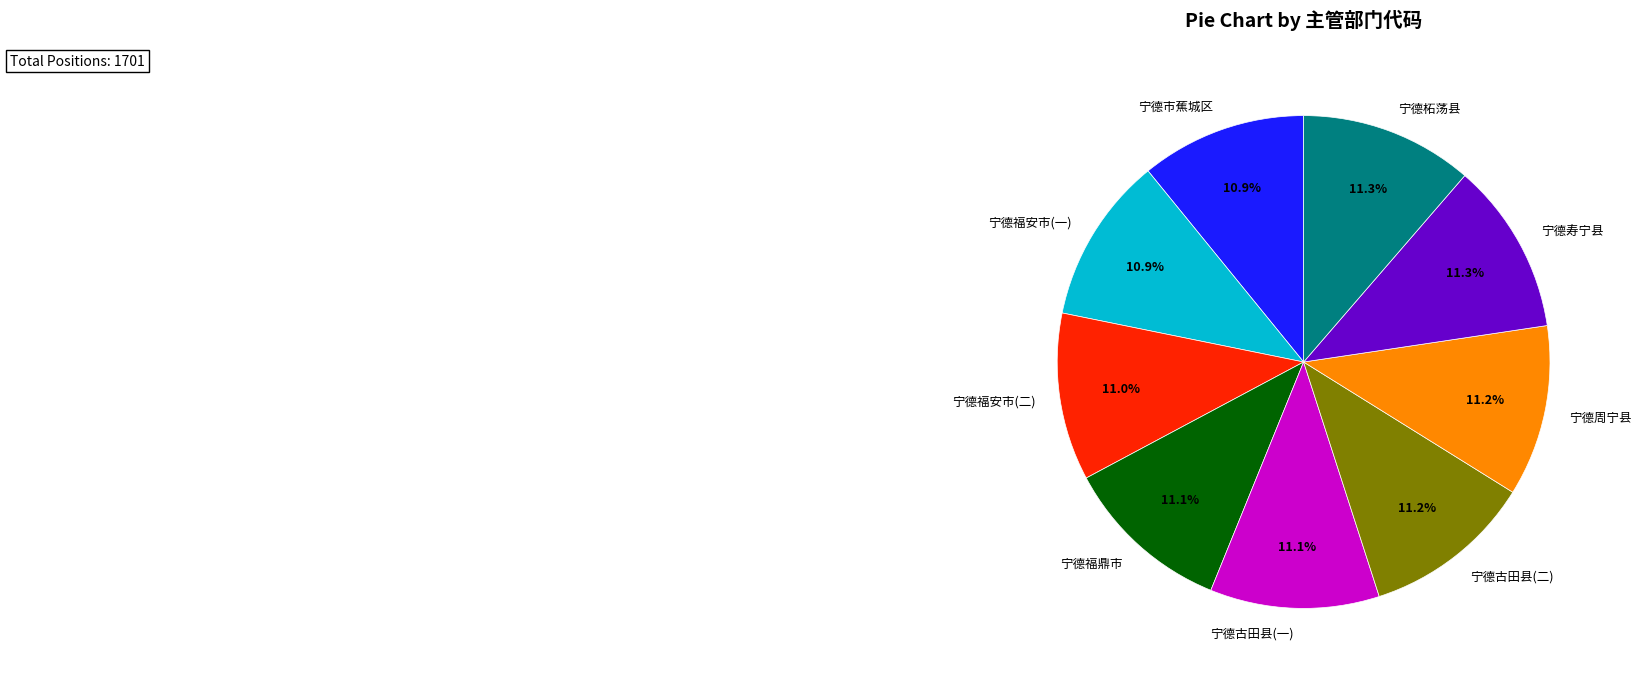

How many slices are in this pie chart?

9